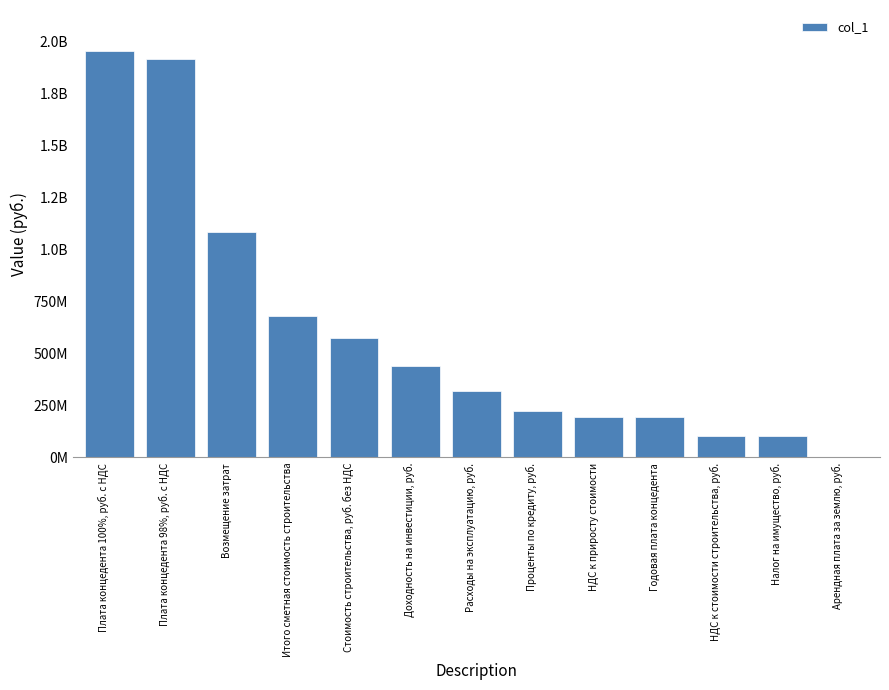

Are the bars horizontal?

No